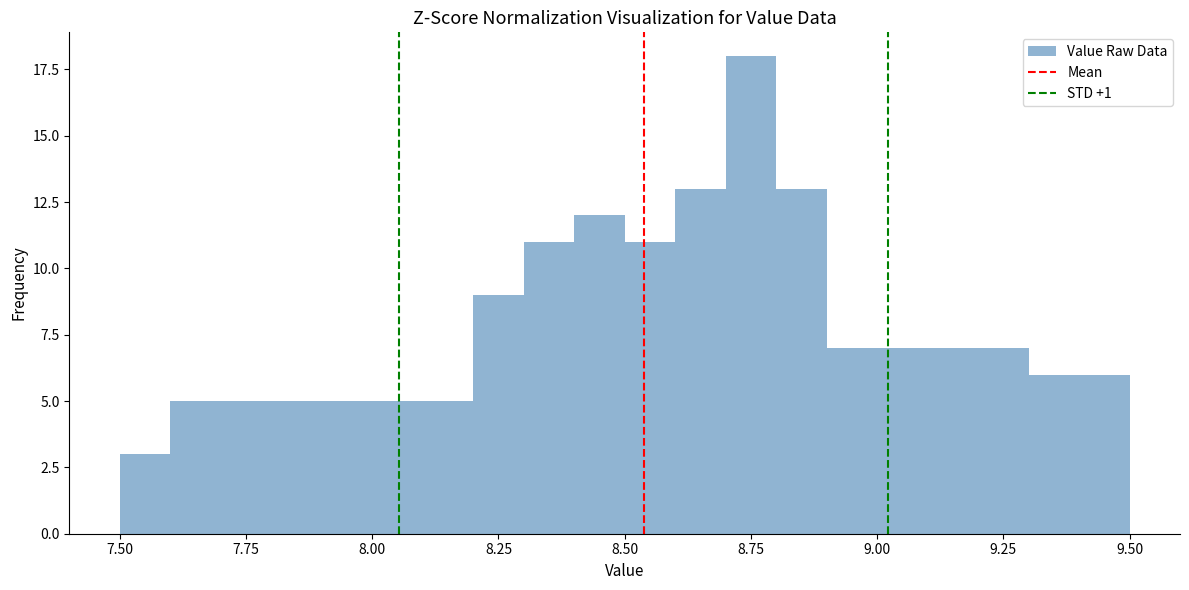

Read against the x-axis, roughly where is the centre of the tallest bar?

8.75